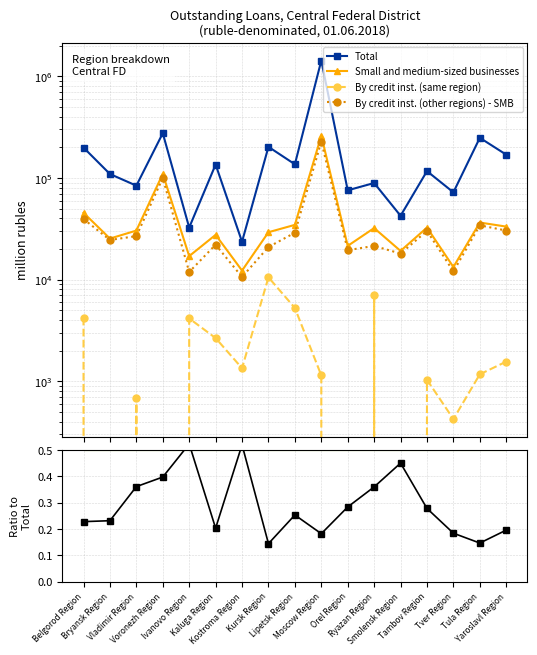

Reading left to right, extract all data points from this chart.

Total: Belgorod Region=199043.0	Bryansk Region=109352.0	Vladimir Region=83988.0	Voronezh Region=275613.0	Ivanovo Region=32504.0	Kaluga Region=135533.0	Kostroma Region=23572.0	Kursk Region=202376.0	Lipetsk Region=136326.0	Moscow Region=1429600.0	Orel Region=75577.0	Ryazan Region=89196.0	Smolensk Region=42466.0	Tambov Region=116743.0	Tver Region=72222.0	Tula Region=248265.0	Yaroslavl Region=169504.0
Small and medium-sized businesses: Belgorod Region=45414.0	Bryansk Region=25337.0	Vladimir Region=30349.0	Voronezh Region=109628.0	Ivanovo Region=17020.0	Kaluga Region=27557.0	Kostroma Region=12266.0	Kursk Region=29252.0	Lipetsk Region=34555.0	Moscow Region=260649.0	Orel Region=21461.0	Ryazan Region=32129.0	Smolensk Region=19140.0	Tambov Region=32495.0	Tver Region=13299.0	Tula Region=36423.0	Yaroslavl Region=33216.0
By credit inst. (same region): Belgorod Region=4218.0	Bryansk Region=0.0	Vladimir Region=687.0	Voronezh Region=0.0	Ivanovo Region=4148.0	Kaluga Region=2658.0	Kostroma Region=1343.0	Kursk Region=10524.0	Lipetsk Region=5258.0	Moscow Region=1141.0	Orel Region=0.0	Ryazan Region=7015.0	Smolensk Region=0.0	Tambov Region=1033.0	Tver Region=424.0	Tula Region=1170.0	Yaroslavl Region=1559.0
By credit inst. (other regions) - SMB: Belgorod Region=39440.0	Bryansk Region=24536.0	Vladimir Region=26774.0	Voronezh Region=99984.0	Ivanovo Region=11881.0	Kaluga Region=22049.0	Kostroma Region=10612.0	Kursk Region=20918.0	Lipetsk Region=28919.0	Moscow Region=228037.0	Orel Region=19476.0	Ryazan Region=21436.0	Smolensk Region=18032.0	Tambov Region=30120.0	Tver Region=12033.0	Tula Region=34179.0	Yaroslavl Region=30382.0
Ratio SMB/Total: Belgorod Region=0.2	Bryansk Region=0.2	Vladimir Region=0.4	Voronezh Region=0.4	Ivanovo Region=0.5	Kaluga Region=0.2	Kostroma Region=0.5	Kursk Region=0.1	Lipetsk Region=0.3	Moscow Region=0.2	Orel Region=0.3	Ryazan Region=0.4	Smolensk Region=0.5	Tambov Region=0.3	Tver Region=0.2	Tula Region=0.1	Yaroslavl Region=0.2